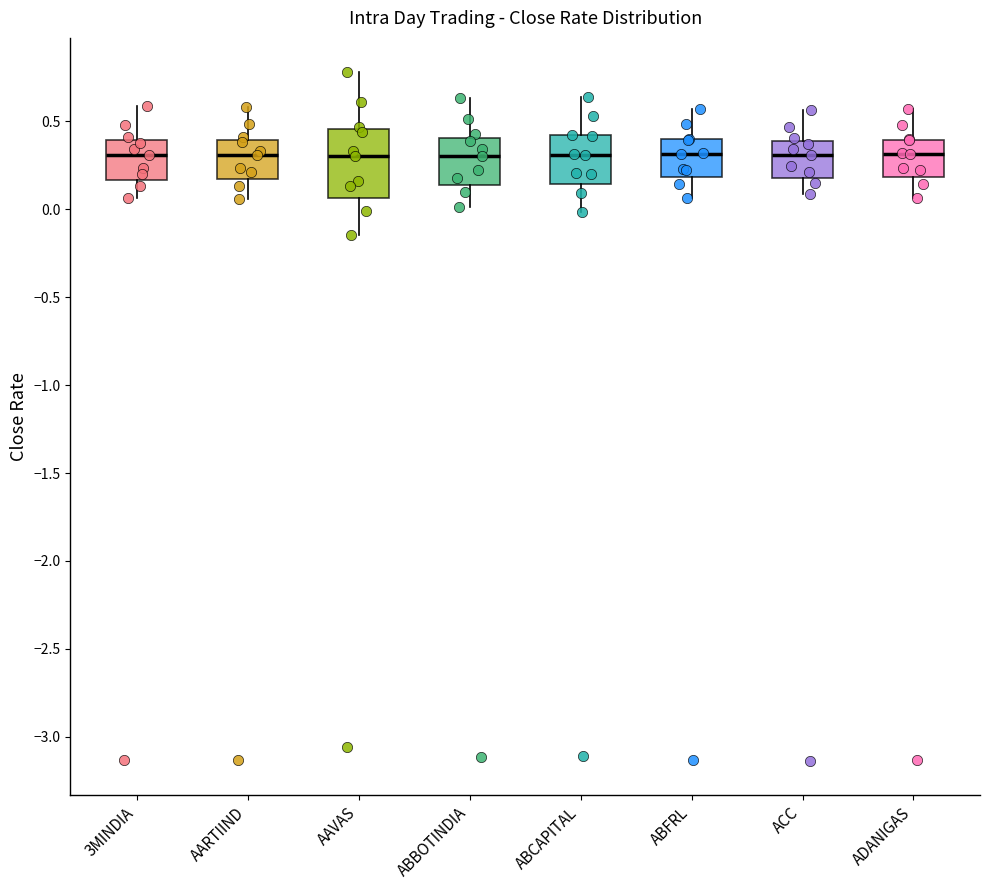

Comparing the boxes themselves (not the whiskers), which one is the tallest?

AAVAS